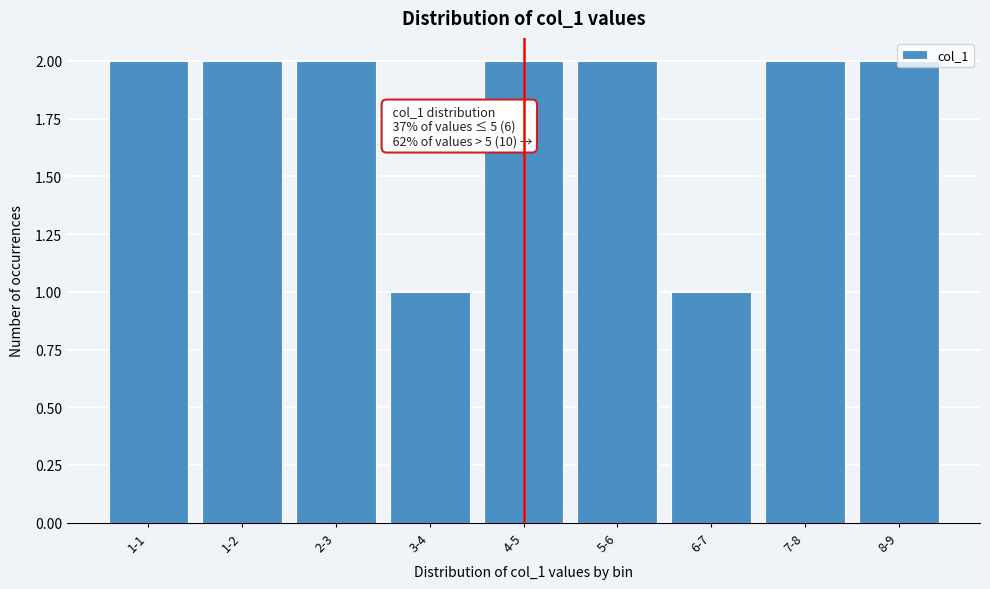

Approximately how many times larger is the value at 7-8 compared to 6-7?

2.0